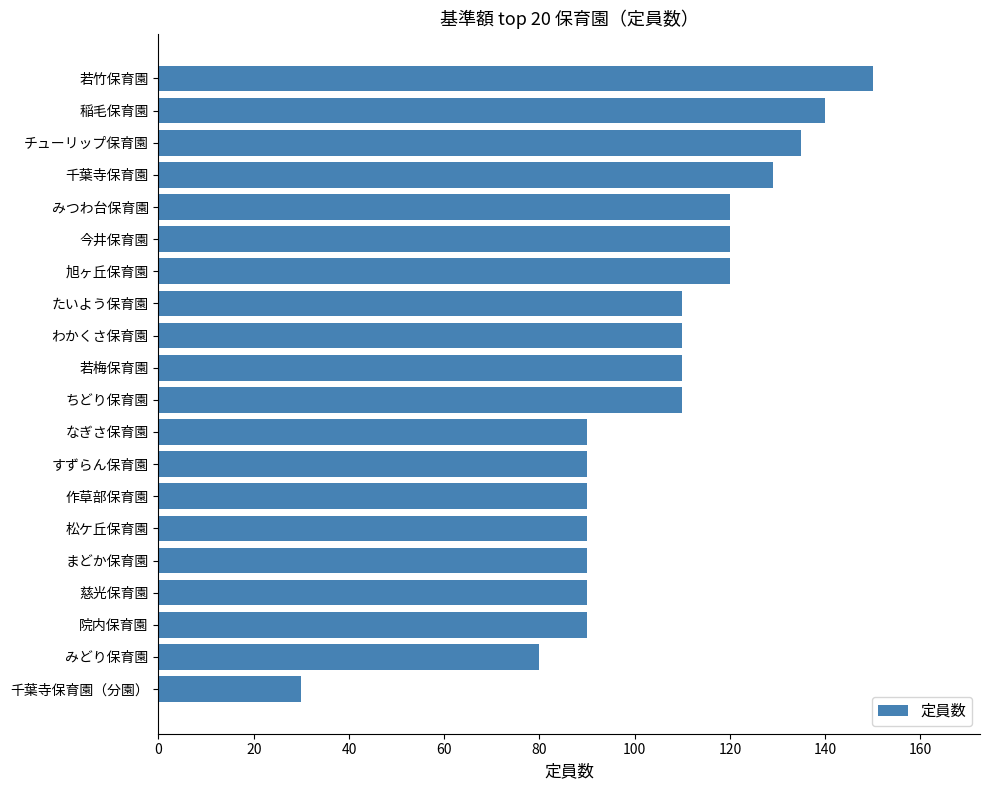

Approximately how many times larger is the value at みどり保育園 compared to 千葉寺保育園?

0.6